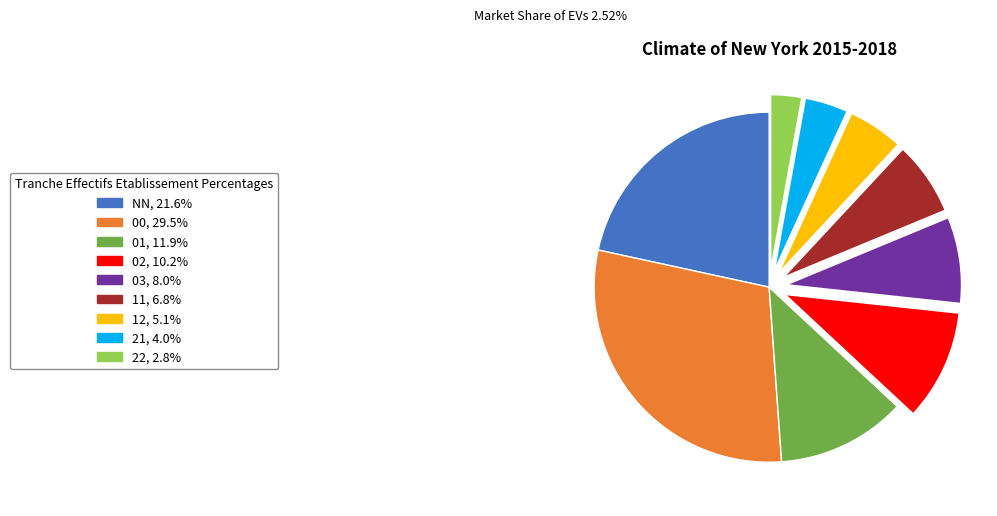

Do 03, 8.0% and 02, 10.2% together represent more than half of the pie?

No